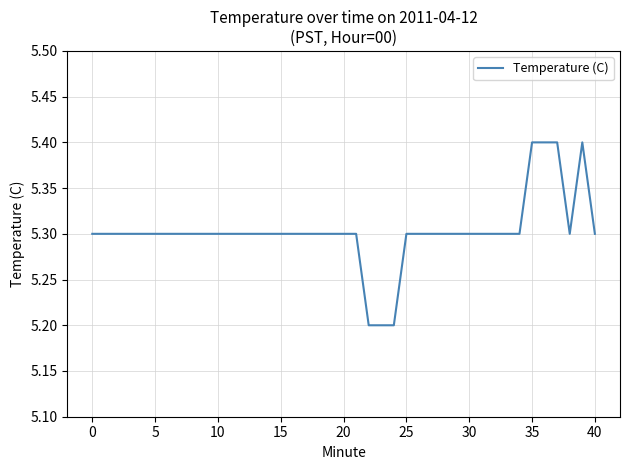

Reading left to right, extract all data points from this chart.

5.3	5.3	5.3	5.3	5.3	5.3	5.3	5.3	5.3	5.3	5.3	5.2	5.2	5.2	5.3	5.3	5.3	5.3	5.3	5.3	5.3	5.3	5.3	5.3	5.4	5.4	5.4	5.3	5.4	5.3